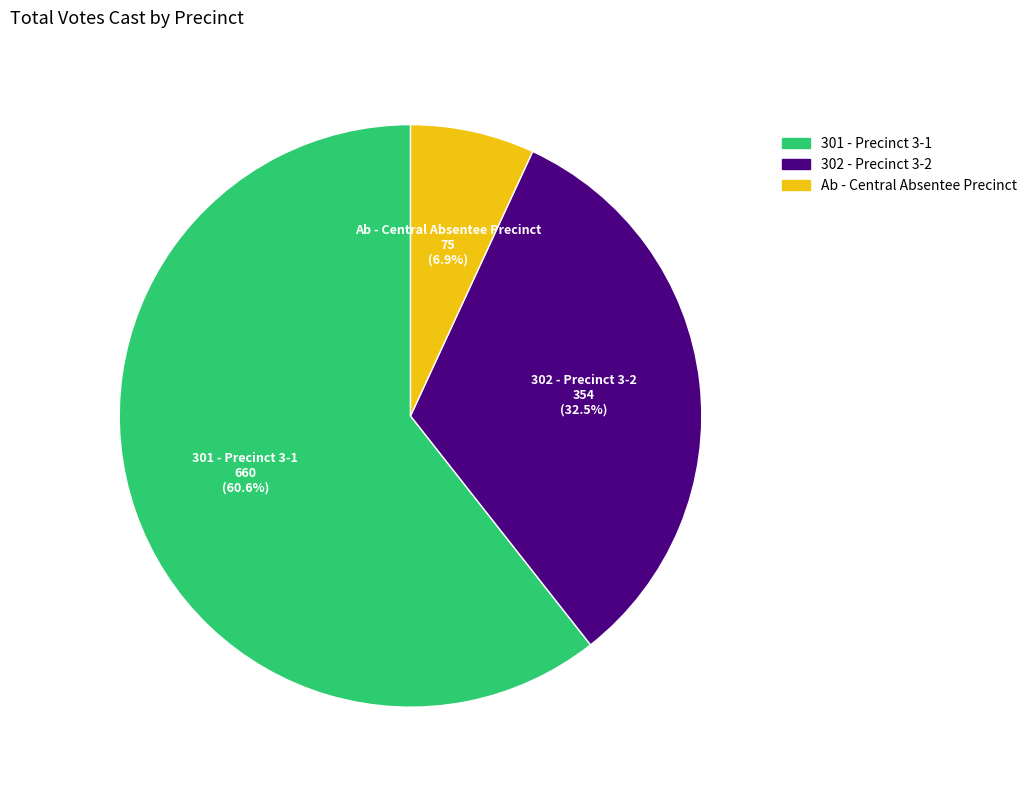

Is there any slice that represents more than half of the pie?

Yes